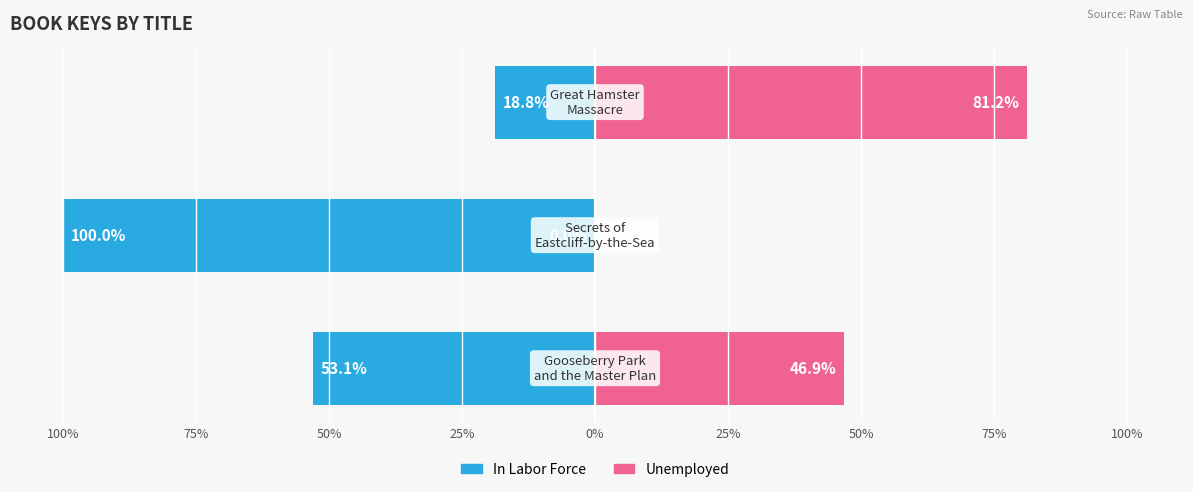

Does the chart contain any negative values?

Yes